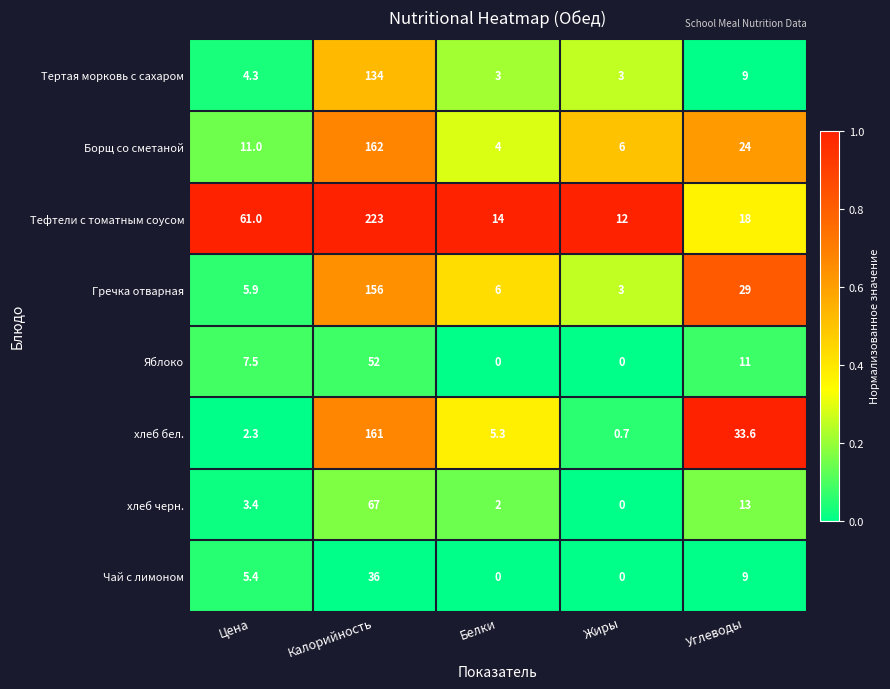

Rank the series by their maximum value, from lowest to highest.

Чай с лимоном, Яблоко, хлеб черн., Тертая морковь с сахаром, Гречка отварная, хлеб бел., Борщ со сметаной, Тефтели с томатным соусом